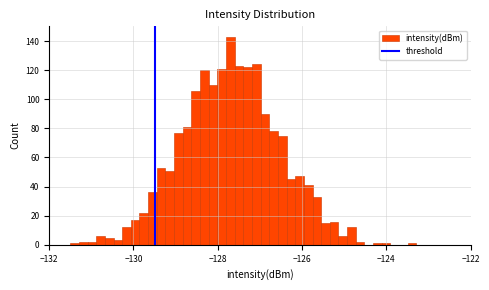

Read against the x-axis, roughly where is the centre of the tallest bar?

-127.8